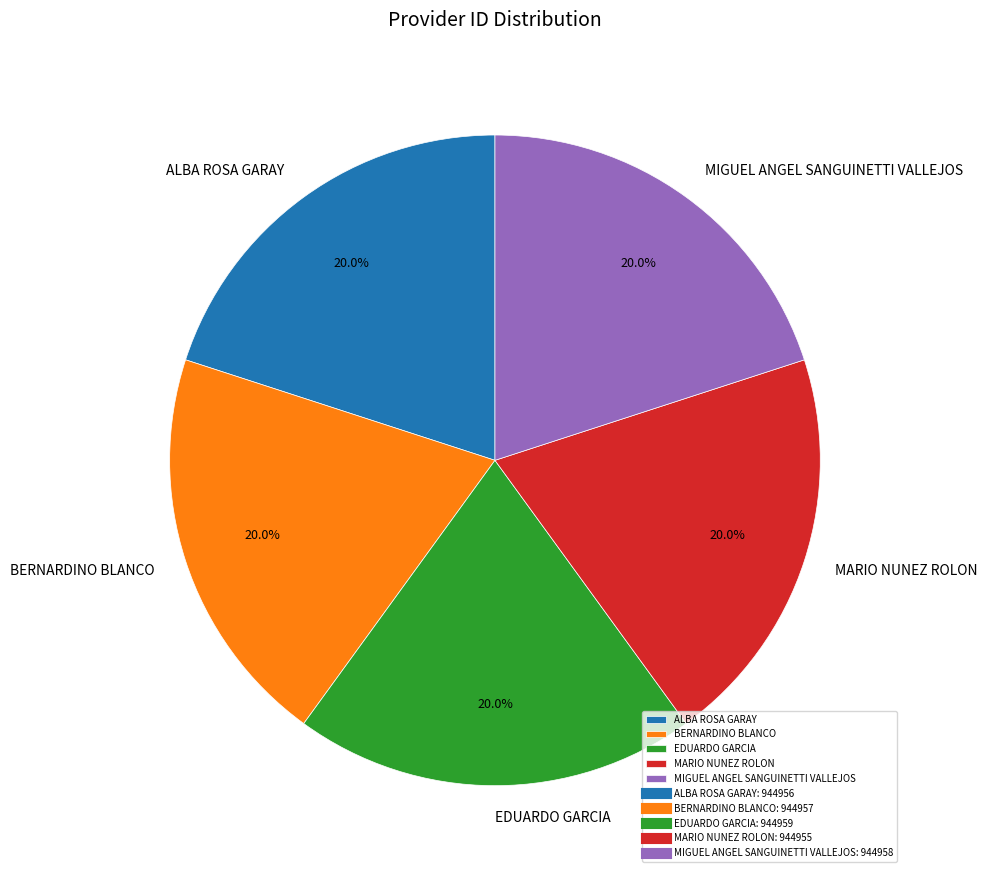

How many slices are in this pie chart?

5